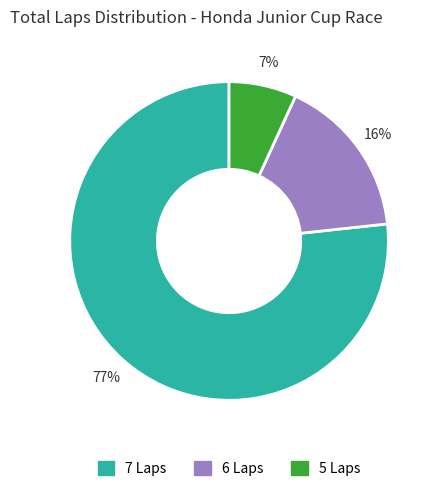

Is there a majority slice in this chart?

Yes